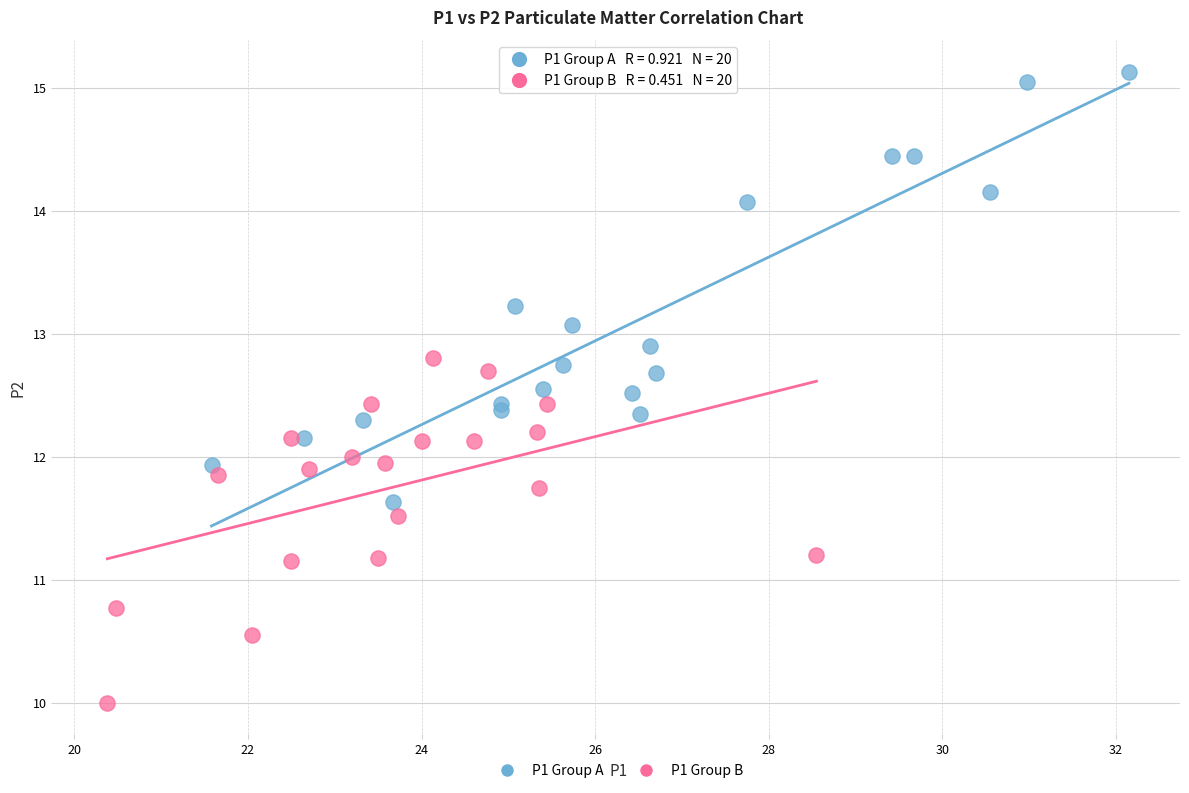

Which series contains the lowest Y value?

P1 Group B